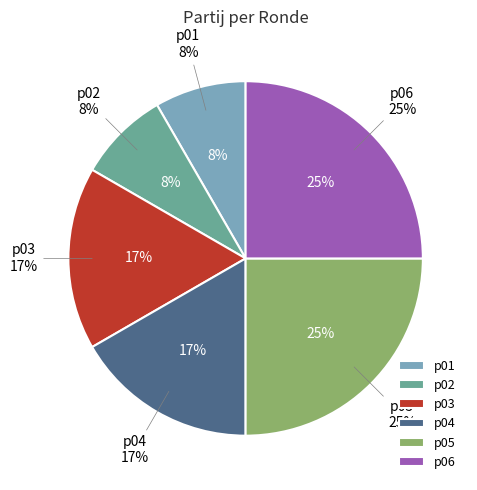

How many segments does this pie chart have?

6